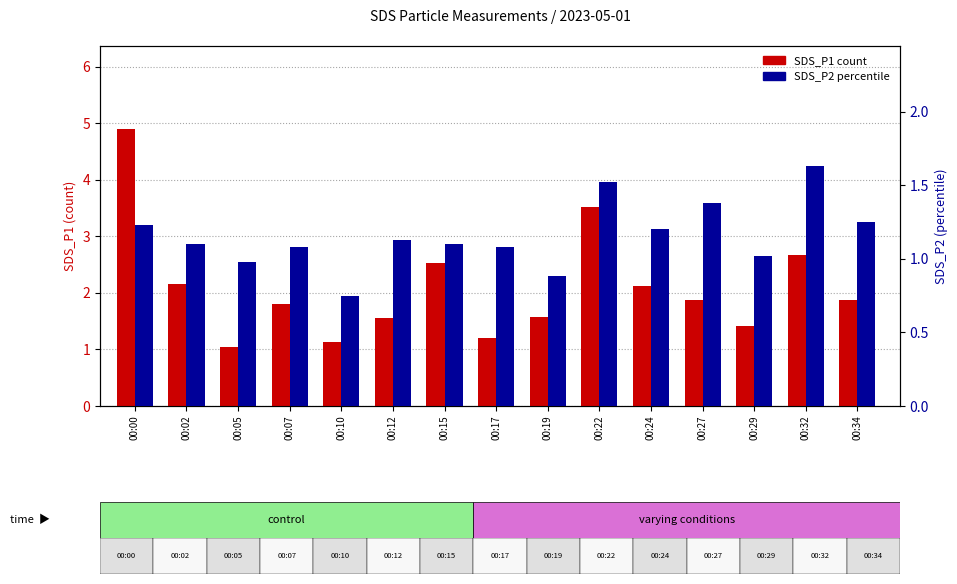

Rank the series by their average value, from highest to lowest.

SDS_P1 (count), SDS_P2 (percentile)